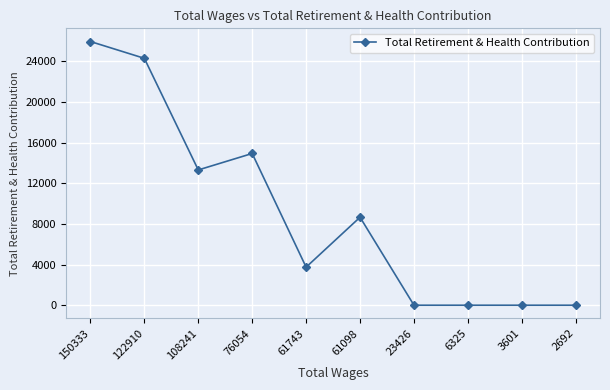

Which label corresponds to the largest value in the chart?

150333